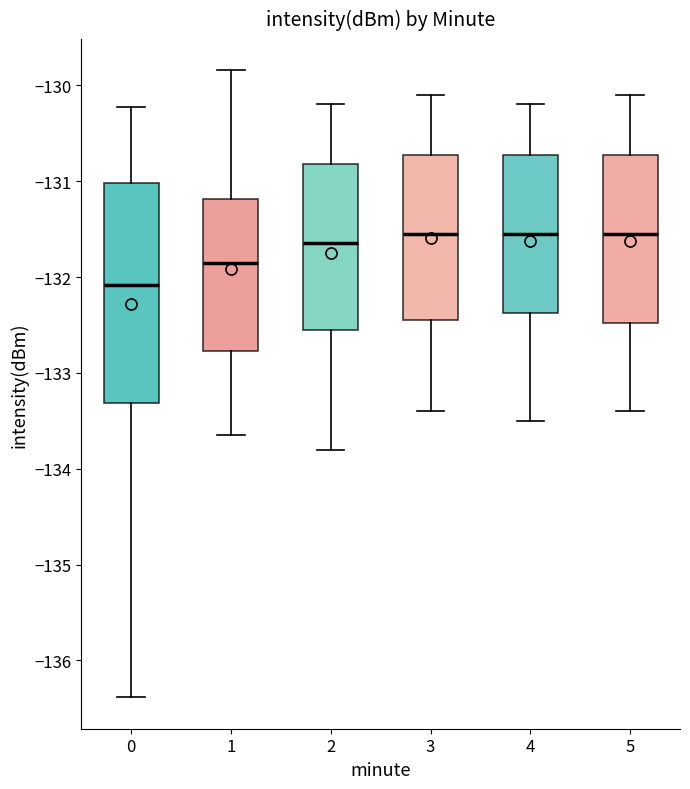

Which box is the tallest, from its lower edge to its upper edge?

0